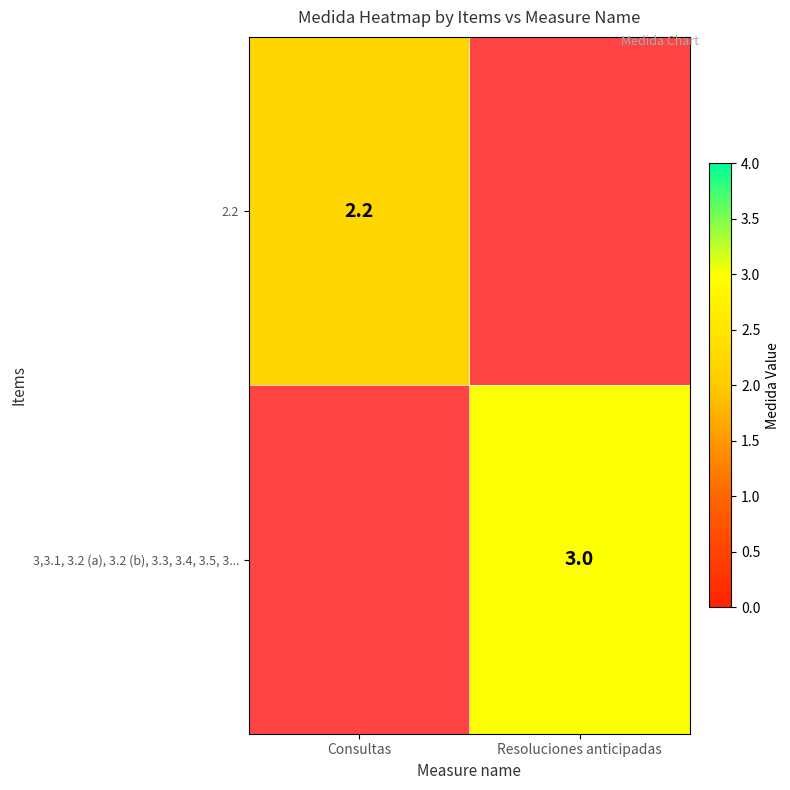

Count the number of categories in the chart.

2